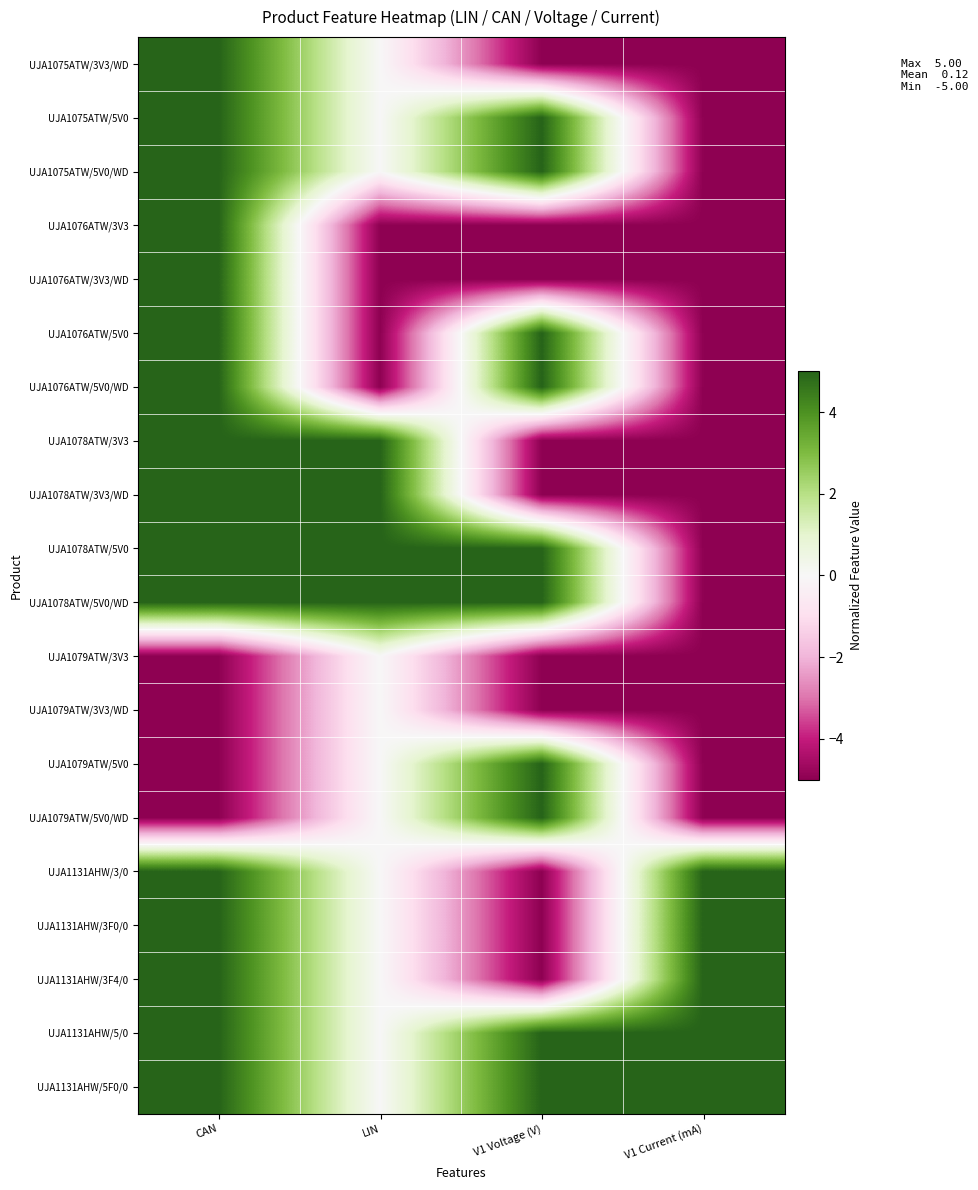

Reading left to right, extract all data points from this chart.

UJA1075ATW/3V3/WD: CAN=5	LIN=0	V1 Voltage (V)=-5	V1 Current (mA)=-5
UJA1075ATW/5V0: CAN=5	LIN=0	V1 Voltage (V)=5	V1 Current (mA)=-5
UJA1075ATW/5V0/WD: CAN=5	LIN=0	V1 Voltage (V)=5	V1 Current (mA)=-5
UJA1076ATW/3V3: CAN=5	LIN=-5	V1 Voltage (V)=-5	V1 Current (mA)=-5
UJA1076ATW/3V3/WD: CAN=5	LIN=-5	V1 Voltage (V)=-5	V1 Current (mA)=-5
UJA1076ATW/5V0: CAN=5	LIN=-5	V1 Voltage (V)=5	V1 Current (mA)=-5
UJA1076ATW/5V0/WD: CAN=5	LIN=-5	V1 Voltage (V)=5	V1 Current (mA)=-5
UJA1078ATW/3V3: CAN=5	LIN=5	V1 Voltage (V)=-5	V1 Current (mA)=-5
UJA1078ATW/3V3/WD: CAN=5	LIN=5	V1 Voltage (V)=-5	V1 Current (mA)=-5
UJA1078ATW/5V0: CAN=5	LIN=5	V1 Voltage (V)=5	V1 Current (mA)=-5
UJA1078ATW/5V0/WD: CAN=5	LIN=5	V1 Voltage (V)=5	V1 Current (mA)=-5
UJA1079ATW/3V3: CAN=-5	LIN=0	V1 Voltage (V)=-5	V1 Current (mA)=-5
UJA1079ATW/3V3/WD: CAN=-5	LIN=0	V1 Voltage (V)=-5	V1 Current (mA)=-5
UJA1079ATW/5V0: CAN=-5	LIN=0	V1 Voltage (V)=5	V1 Current (mA)=-5
UJA1079ATW/5V0/WD: CAN=-5	LIN=0	V1 Voltage (V)=5	V1 Current (mA)=-5
UJA1131AHW/3/0: CAN=5	LIN=0	V1 Voltage (V)=-5	V1 Current (mA)=5
UJA1131AHW/3F0/0: CAN=5	LIN=0	V1 Voltage (V)=-5	V1 Current (mA)=5
UJA1131AHW/3F4/0: CAN=5	LIN=0	V1 Voltage (V)=-5	V1 Current (mA)=5
UJA1131AHW/5/0: CAN=5	LIN=0	V1 Voltage (V)=5	V1 Current (mA)=5
UJA1131AHW/5F0/0: CAN=5	LIN=0	V1 Voltage (V)=5	V1 Current (mA)=5